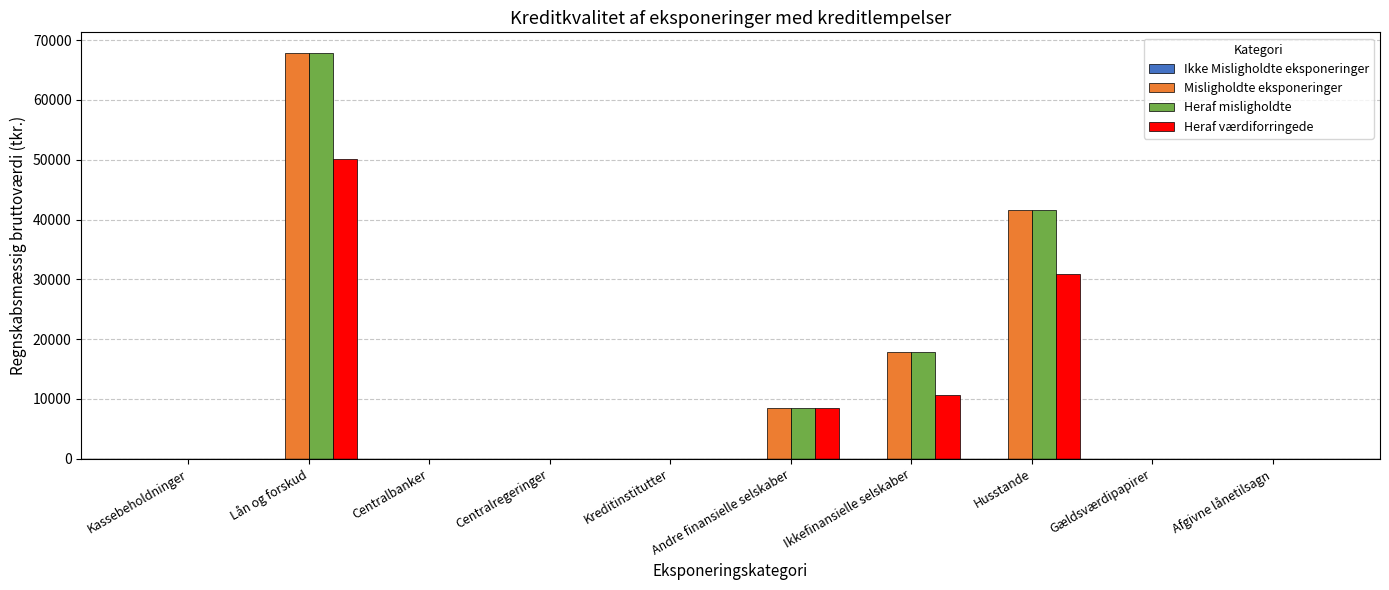

What is the highest value of the Heraf misligholdte series?

67912